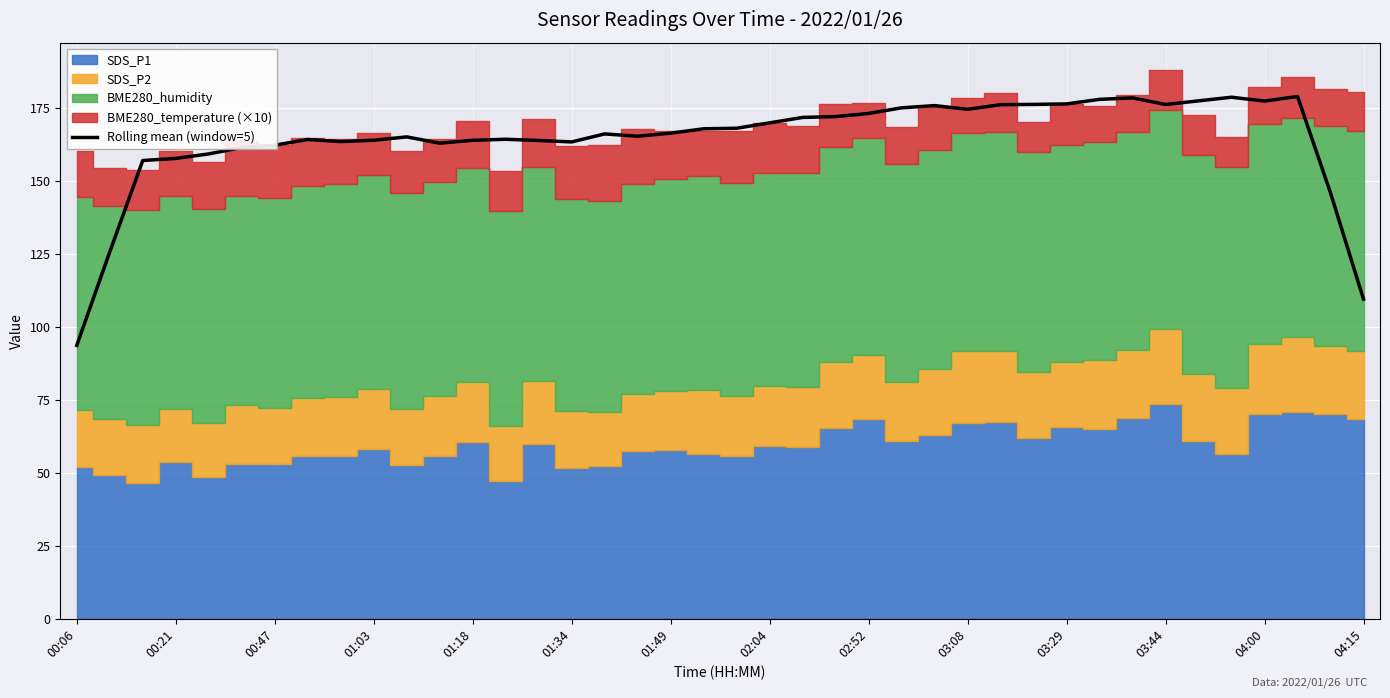

How many lines are shown in the chart?

1